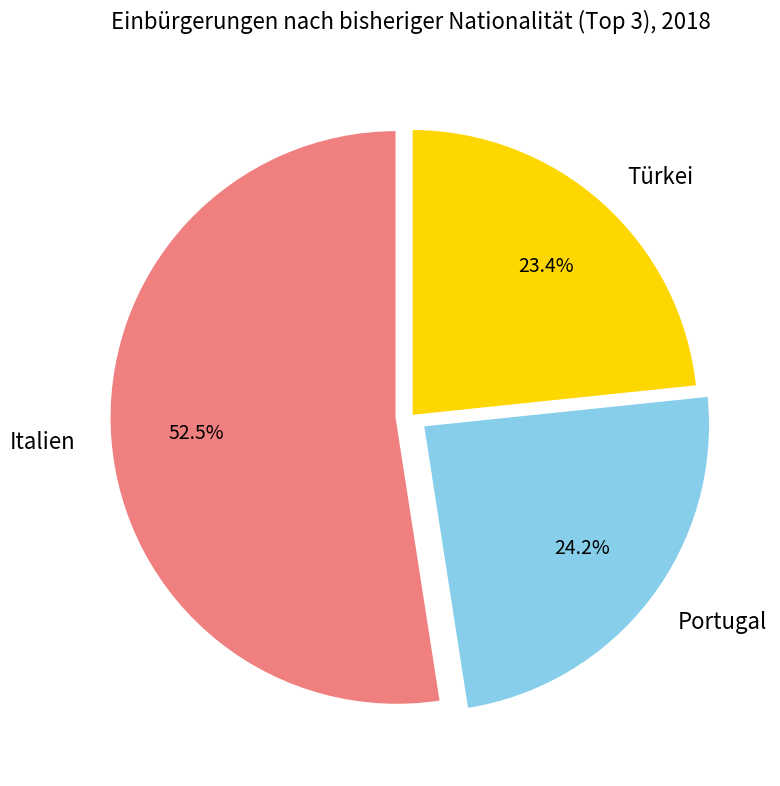

How many segments does this pie chart have?

3